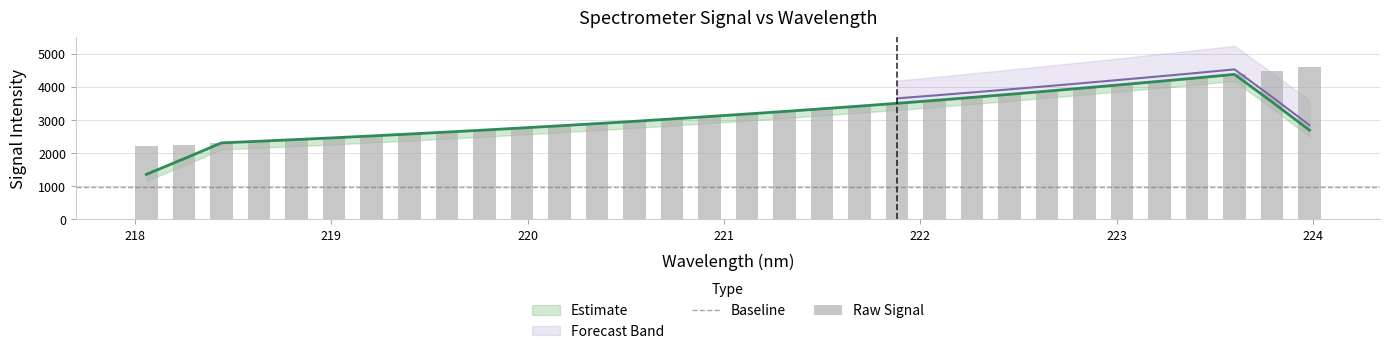

What is the maximum value shown in the chart?

4595.5